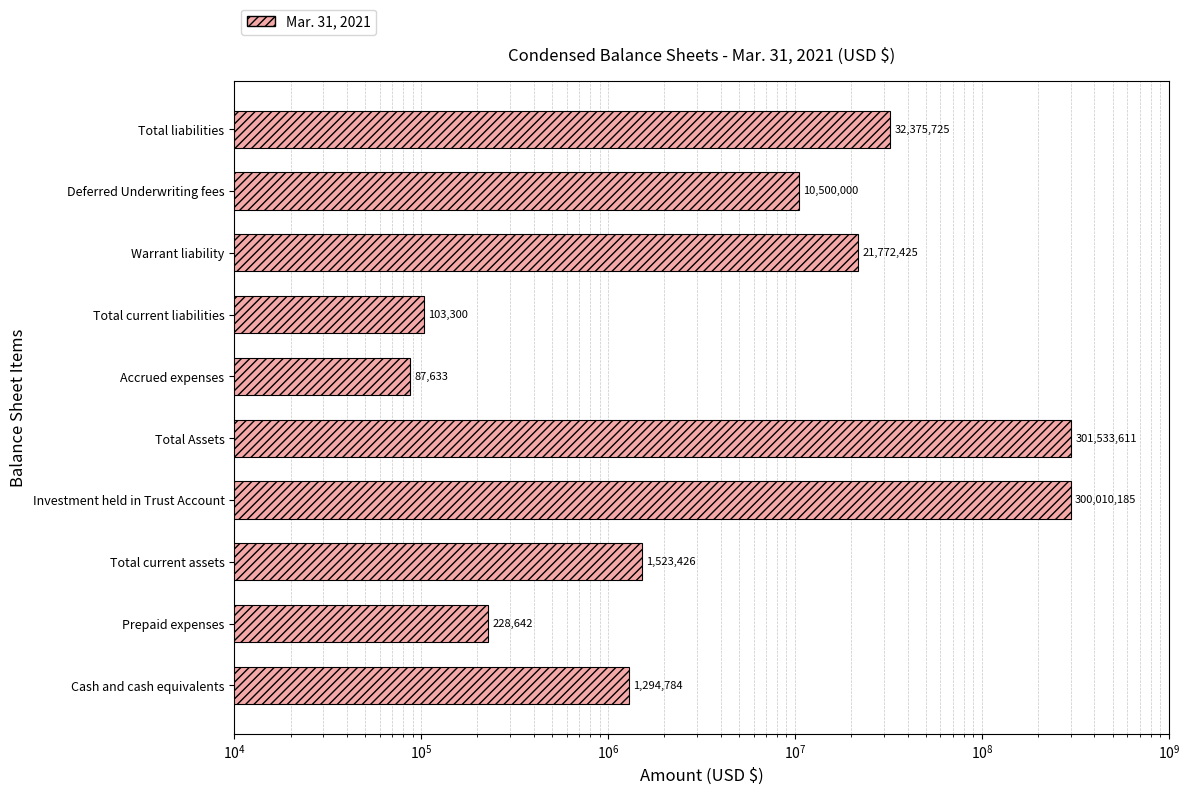

How many bars are there in total?

10